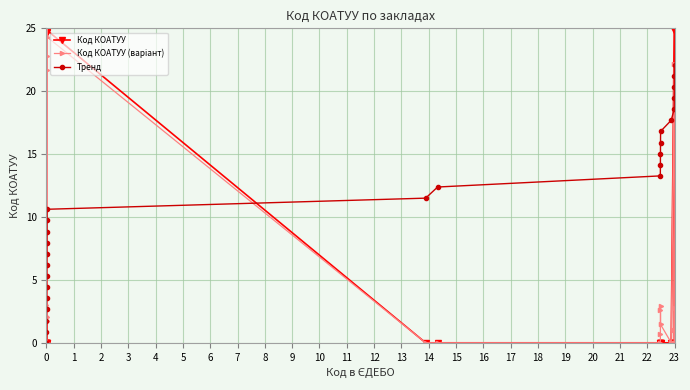

True or false: Код КОАТУУ and Тренд cross at least once.

True